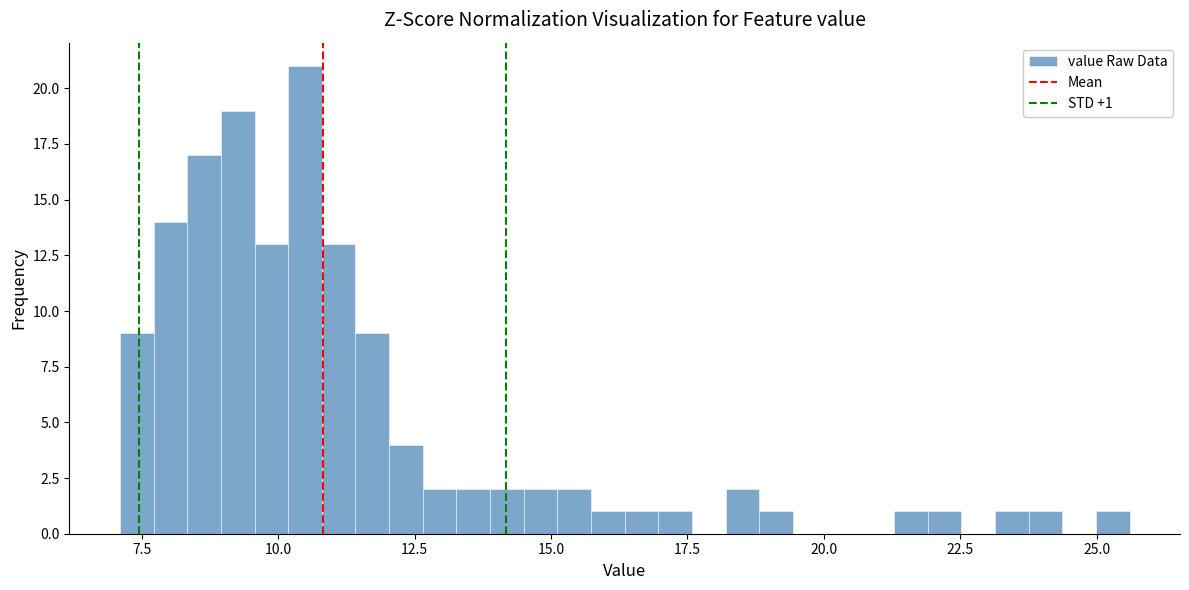

Read against the x-axis, roughly where is the centre of the tallest bar?

10.5